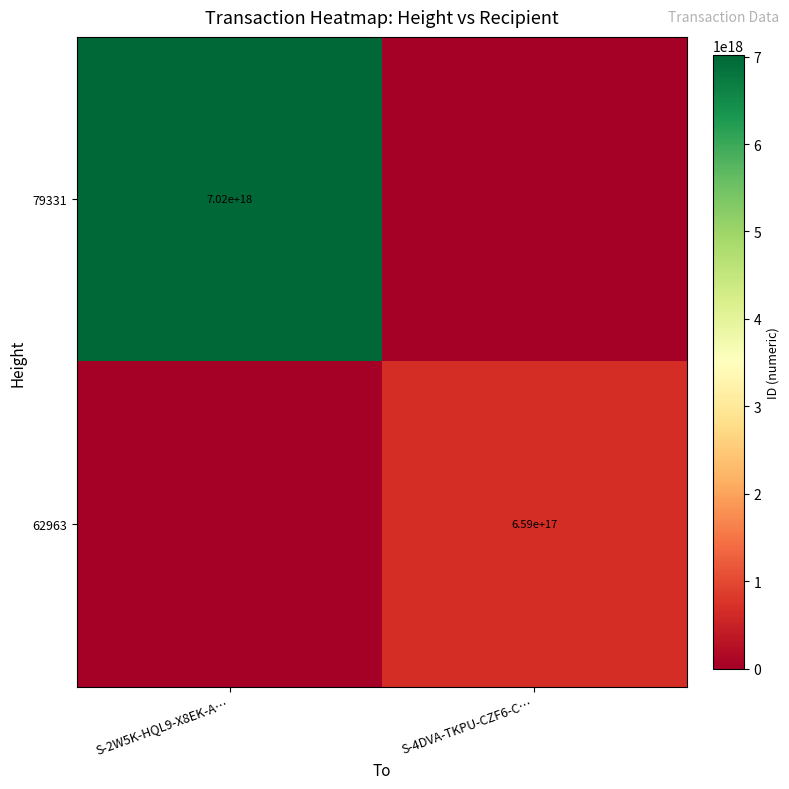

Is it true that 62963 equals 659000000000000000 at S-4DVA-TKPU-CZF6-C…?

True